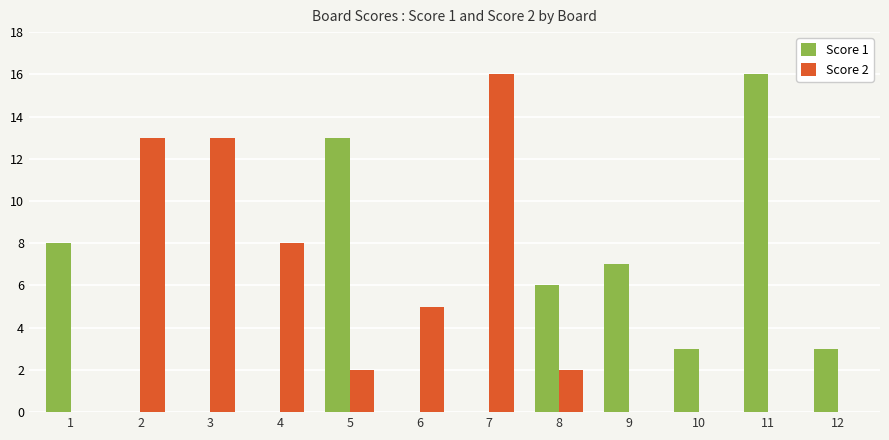

Does the chart contain stacked bars?

No